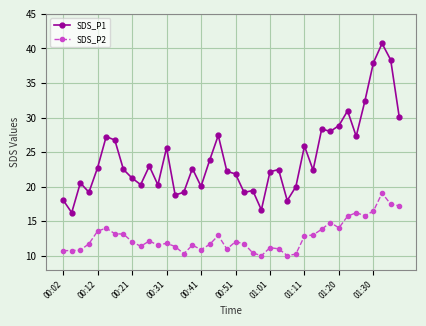

What is the minimum value for SDS_P2?

10.0